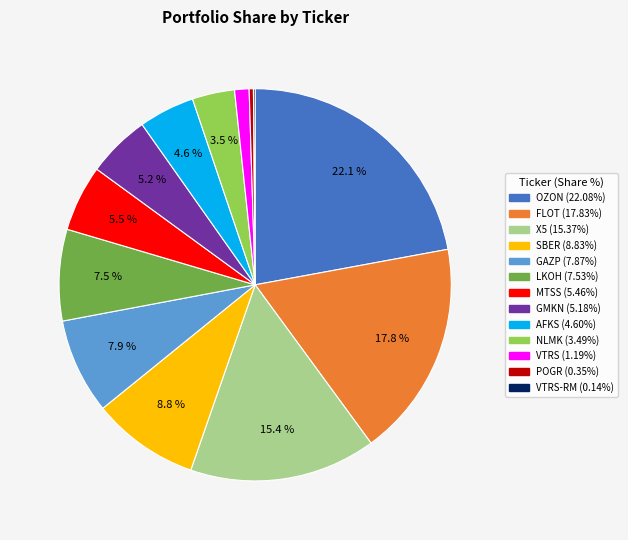

Is there any slice that represents more than half of the pie?

No